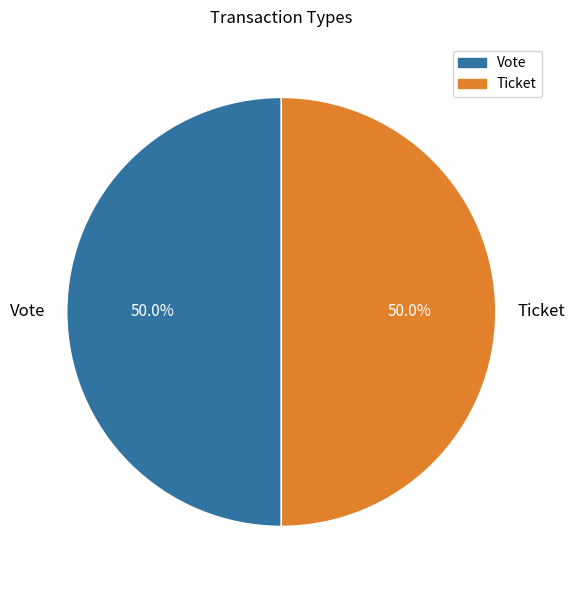

To the nearest percent, what is the average slice percentage?

50%